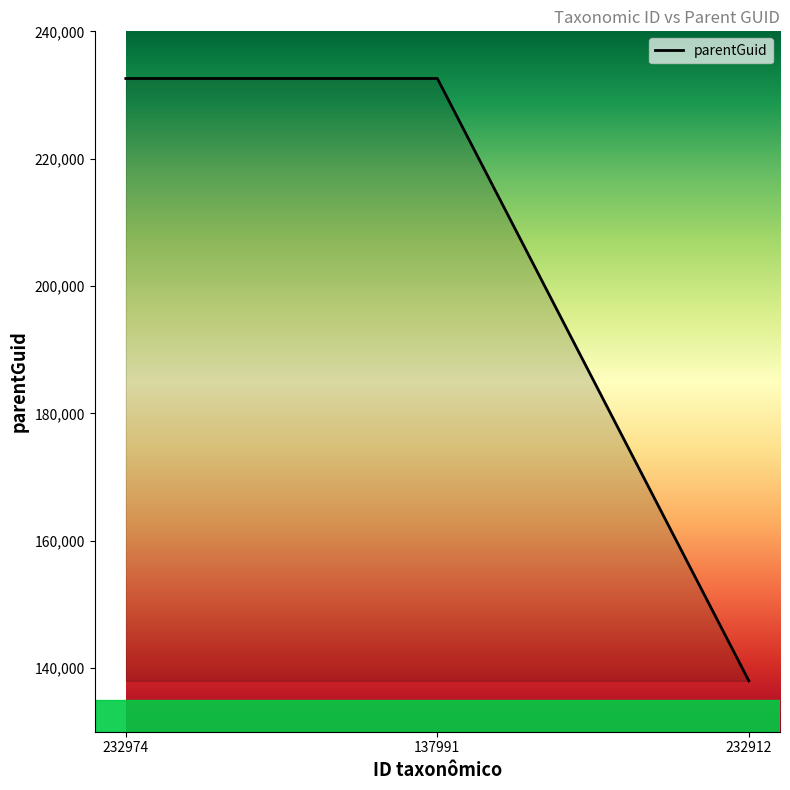

How many lines are shown in the chart?

1